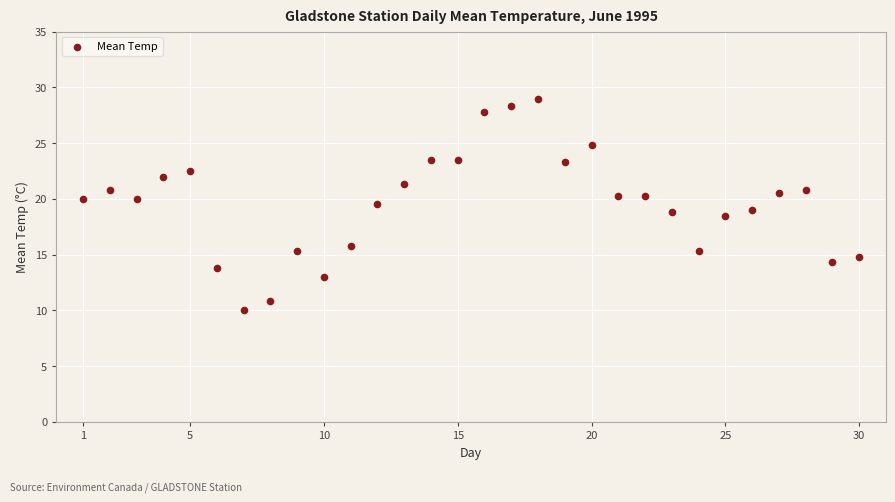

What is the range of X values (max minus min)?

29.0